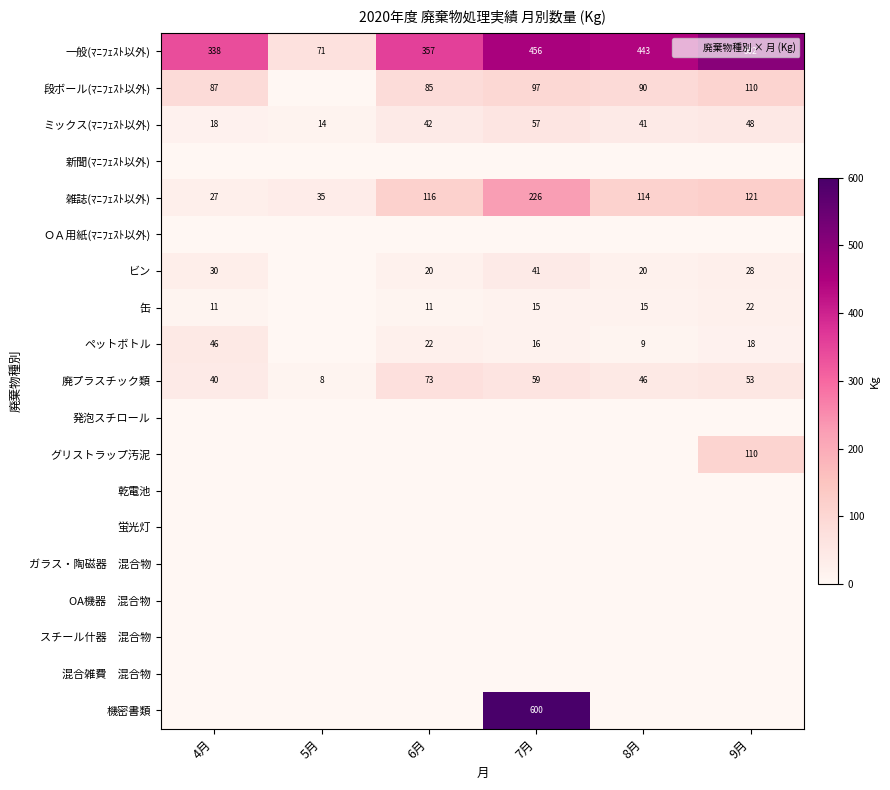

Read the ミックス(ﾏﾆﾌｪｽﾄ以外) value at 7月.

57